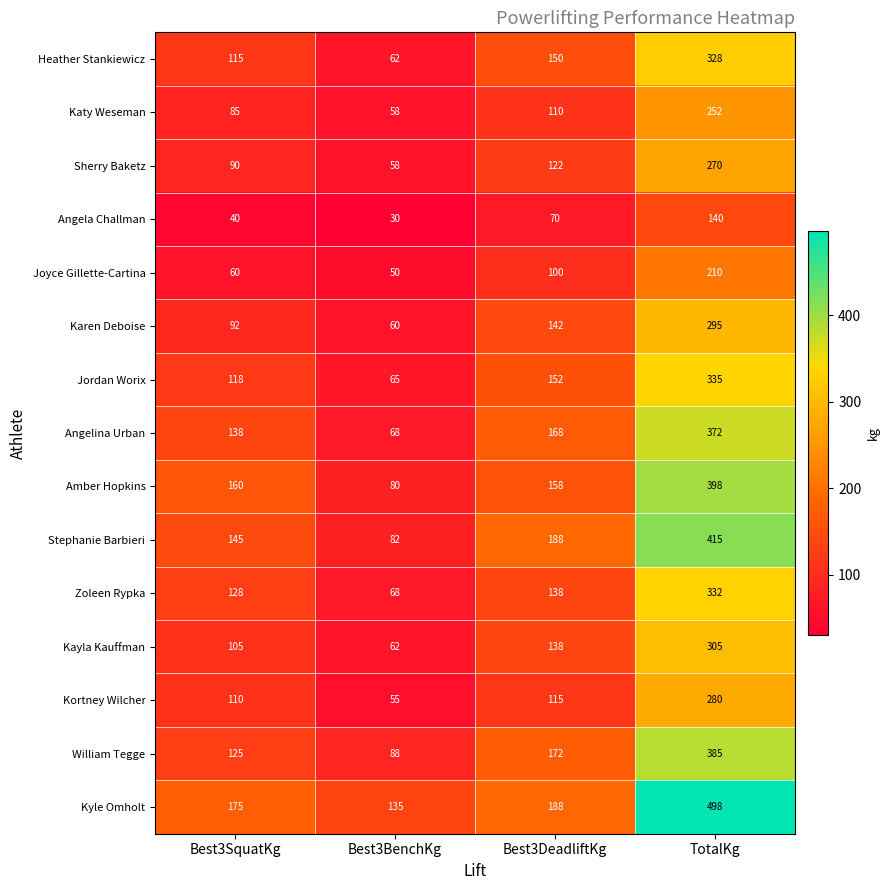

Which category has the lowest value across all series?

Best3BenchKg